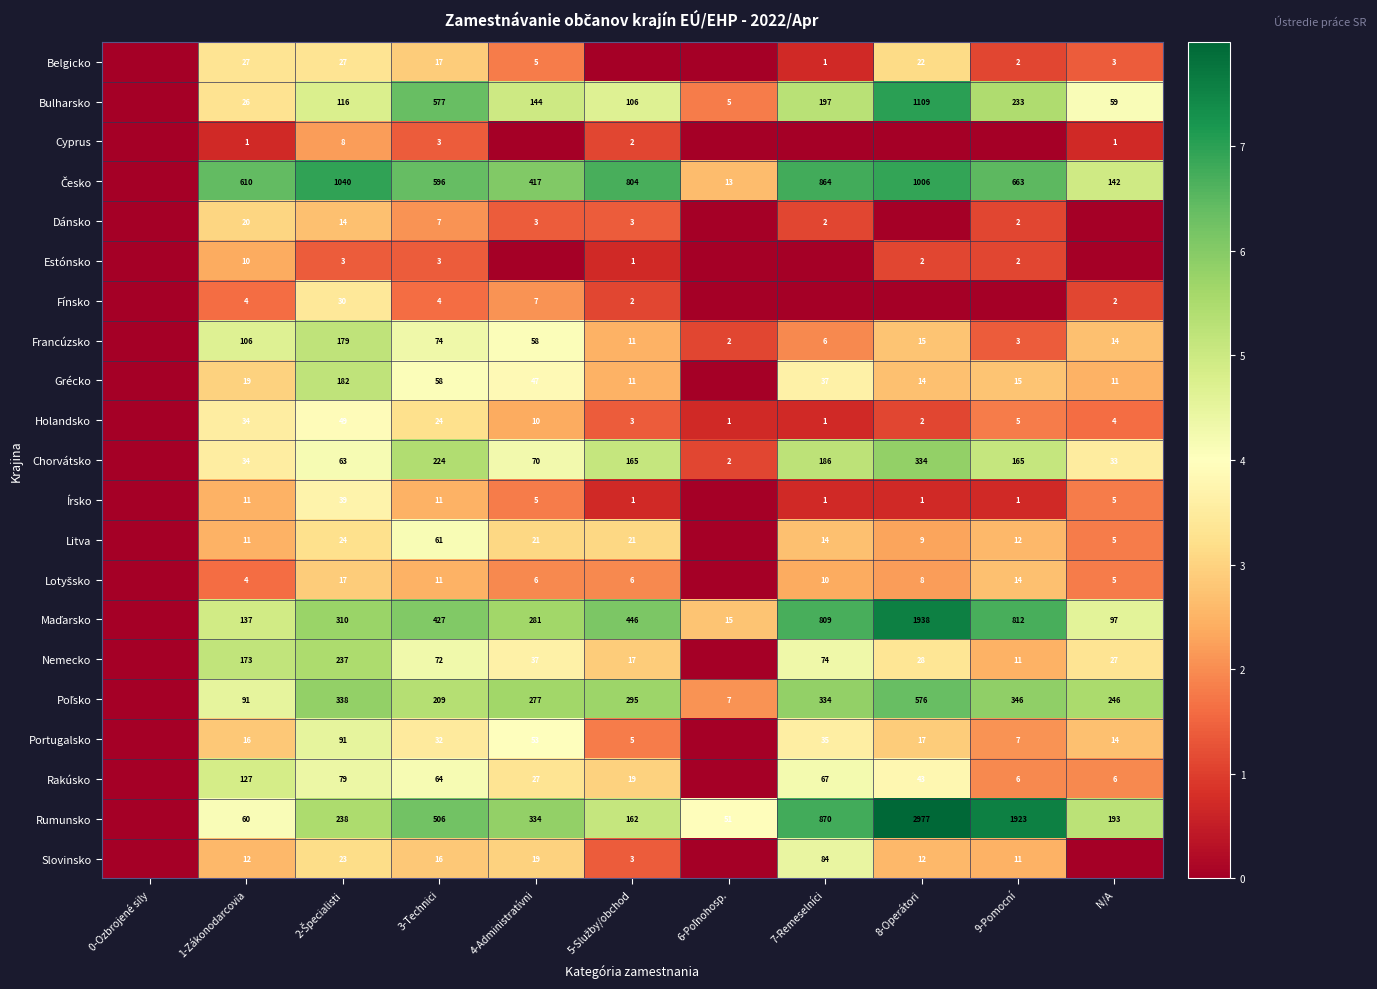

The value of Francúzsko at 8-Operátori is 15. True or false?

True